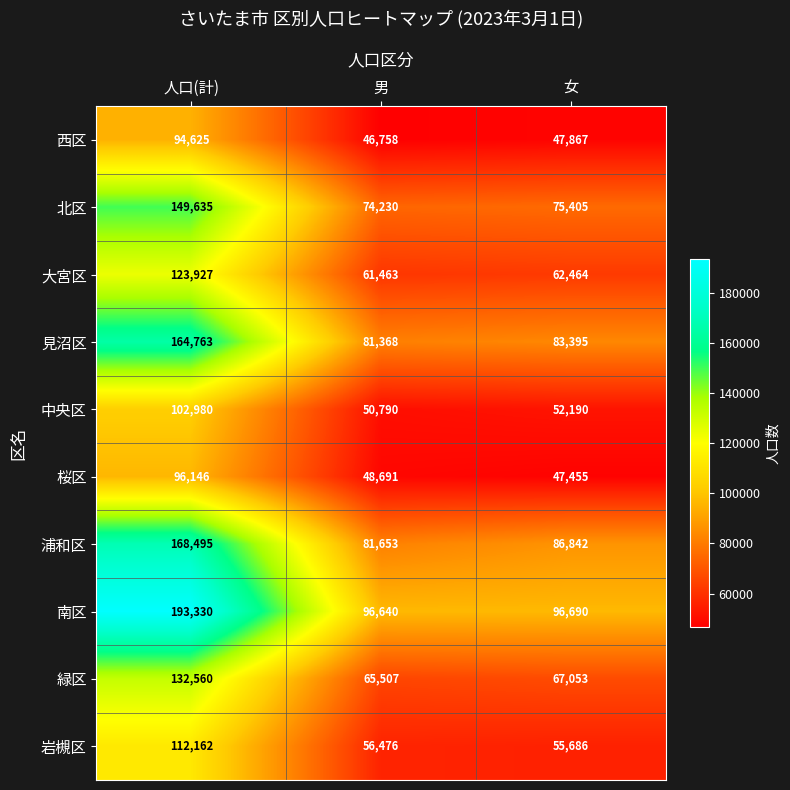

Is it true that 見沼区 equals 83395 at 女?

True